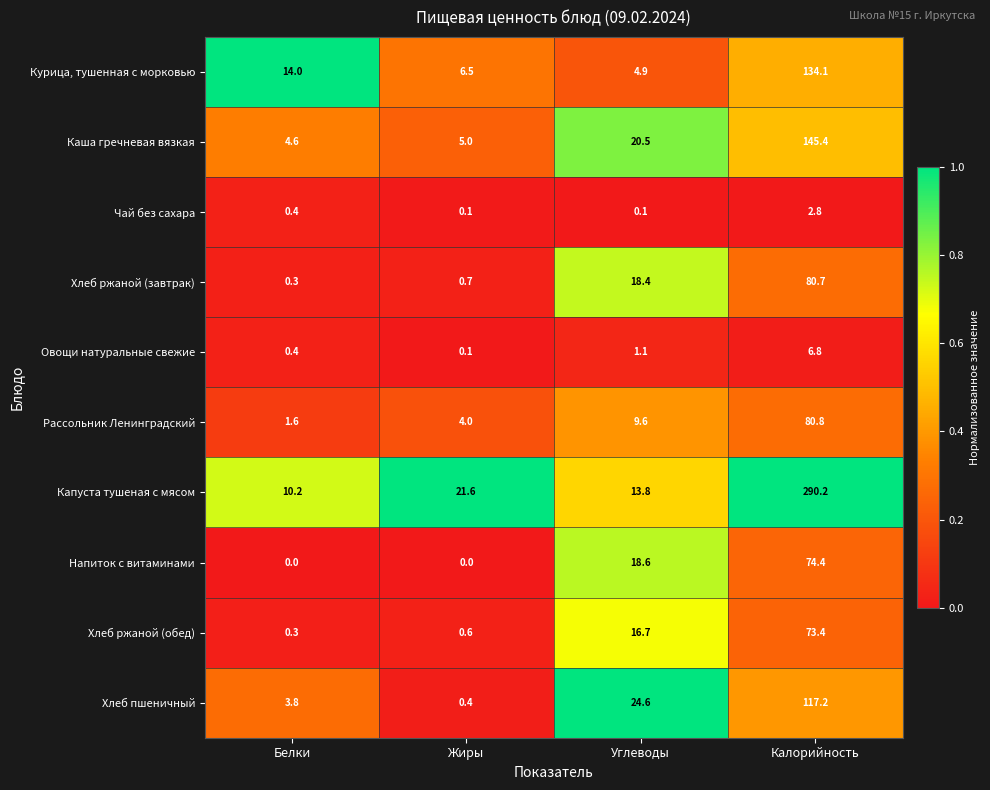

The Напиток с витаминами series shows 46.6 at Жиры. True or false?

False